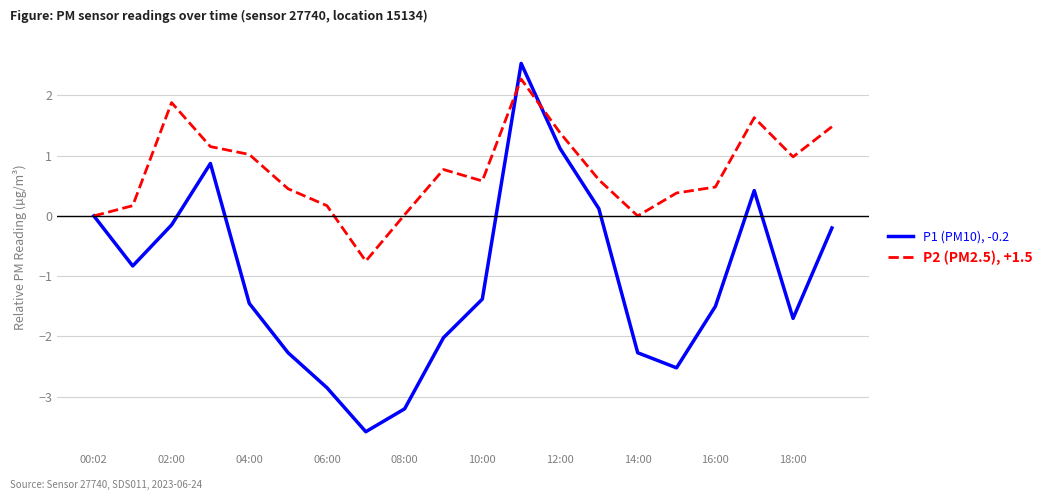

What is the smallest value displayed?

-3.6